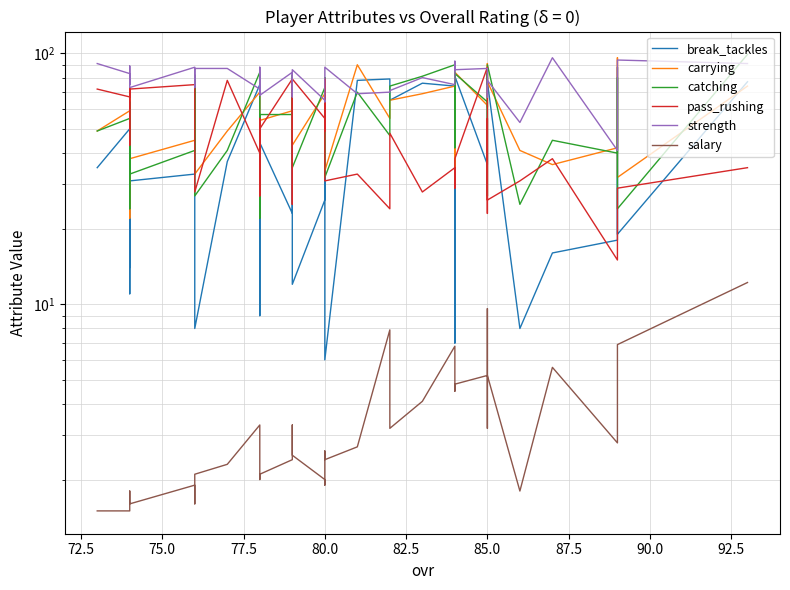

Is this an area chart (filled region under the line)?

No